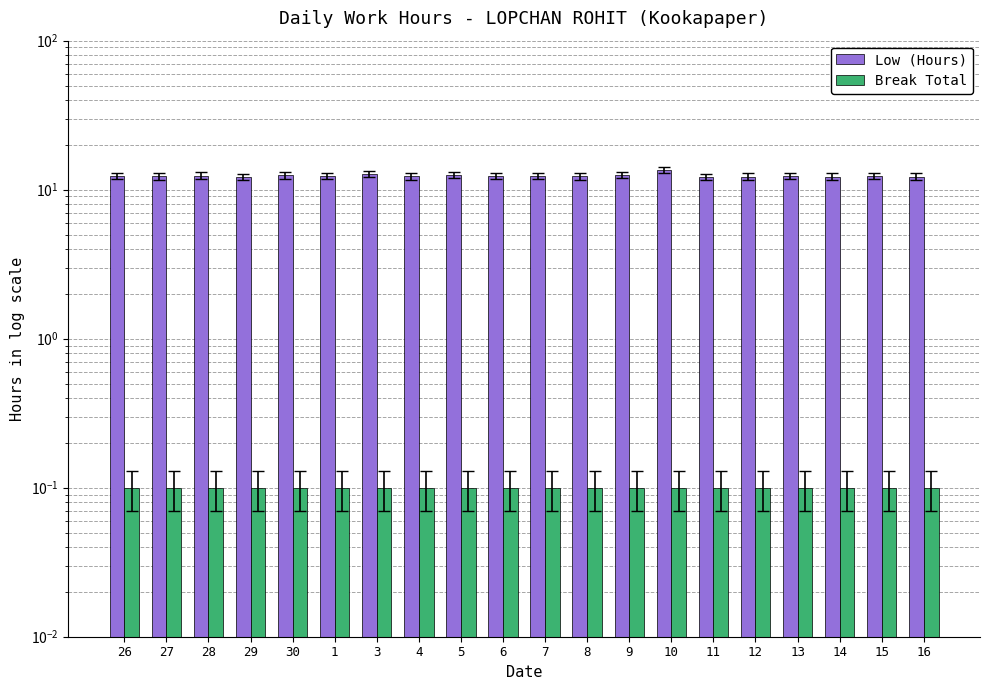

Which has a higher value, 8 or 16?

8